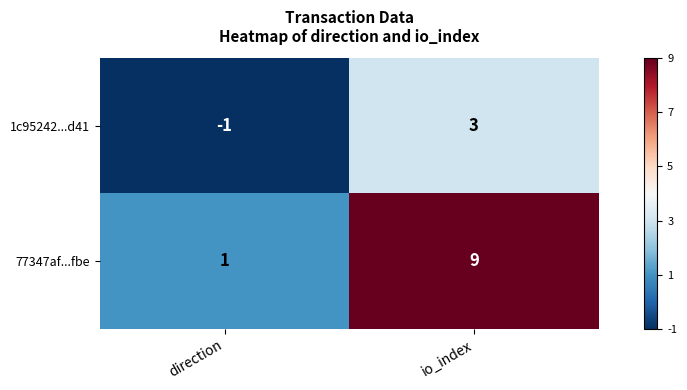

Where is 77347af...fbe nearest to the value 5?

direction